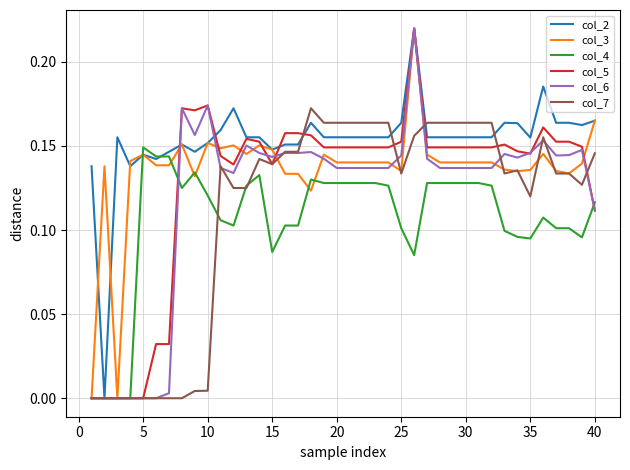

What are all the series names shown in the legend?

col_2, col_3, col_4, col_5, col_6, col_7